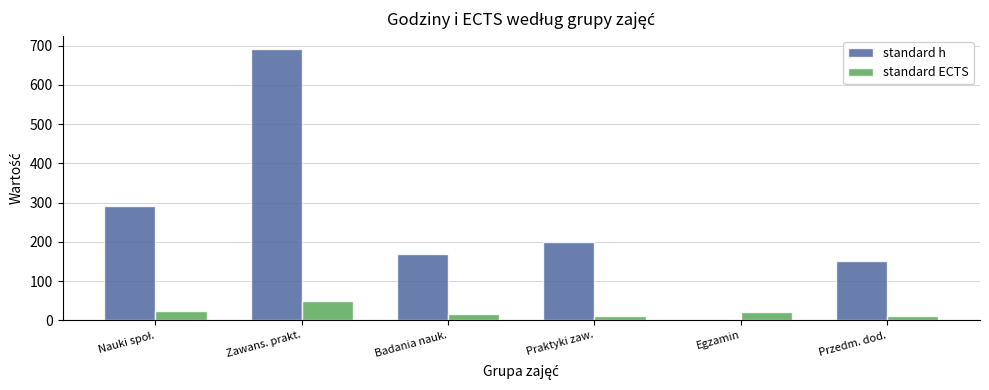

Is the value of standard h at Przedm. dod. greater than the value of standard ECTS at Badania nauk.?

Yes